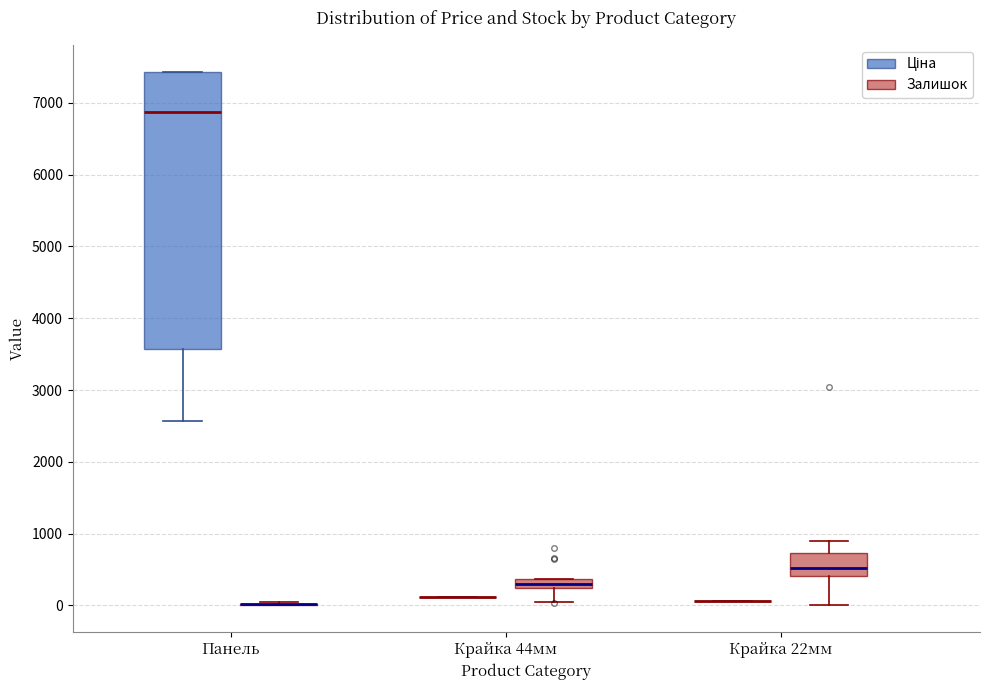

Where does the lower whisker of the box for Крайка 44мм (Залишок) end on the y-axis? The values are not printed on the chart, so give them approximately, as read against the axis.

0